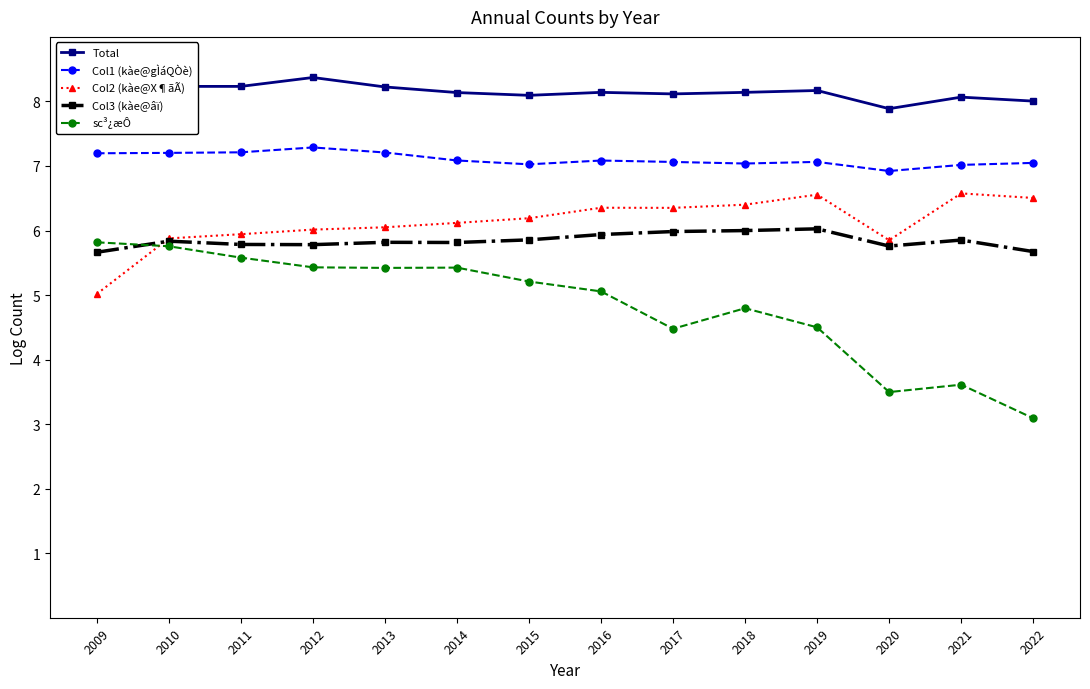

True or false: Total and Col2 (kàe@X¶ãÃ) intersect in this chart.

False